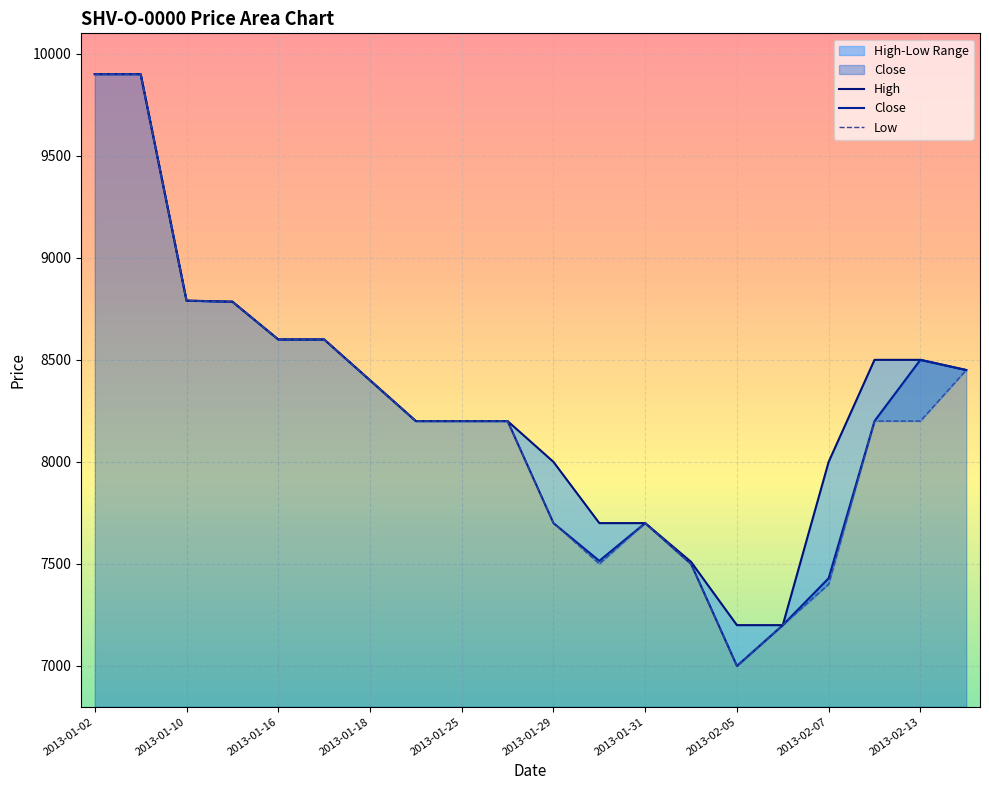

Rank the series by their average value, from lowest to highest.

Low, Close, High